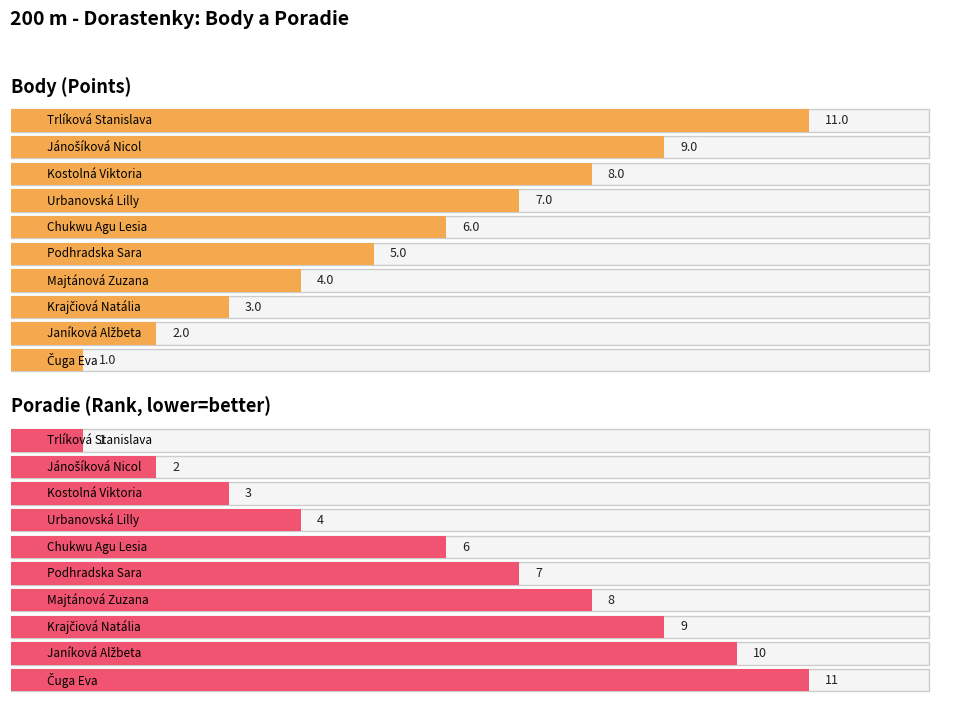

What is the difference between the maximum and minimum values in the Body series?

10